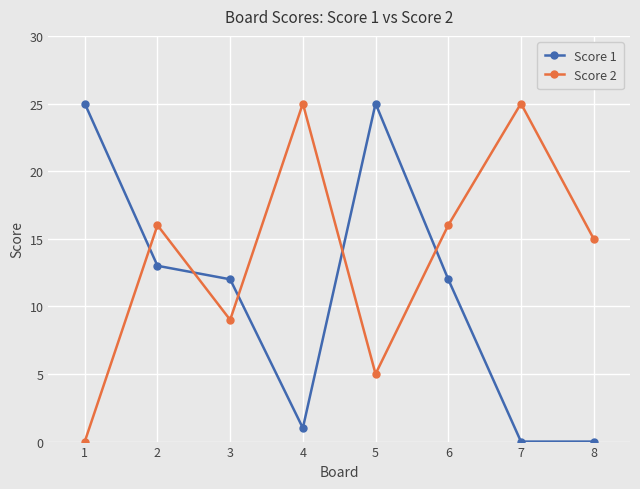

Is the value of Score 1 at 4 greater than the value of Score 2 at 3?

No